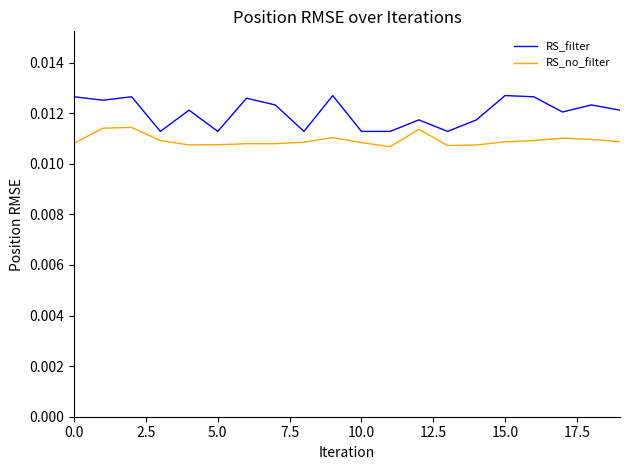

Which series has the widest spread of values?

RS_filter